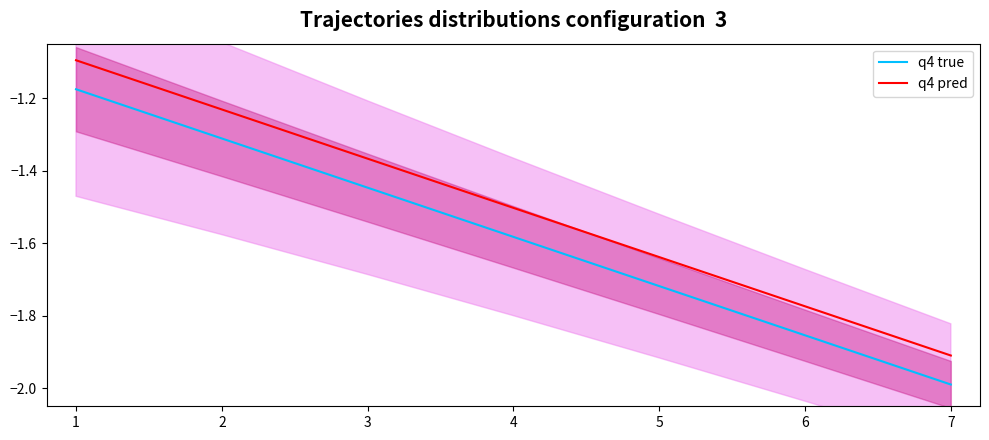

What is the maximum value for q4 pred?

-1.1